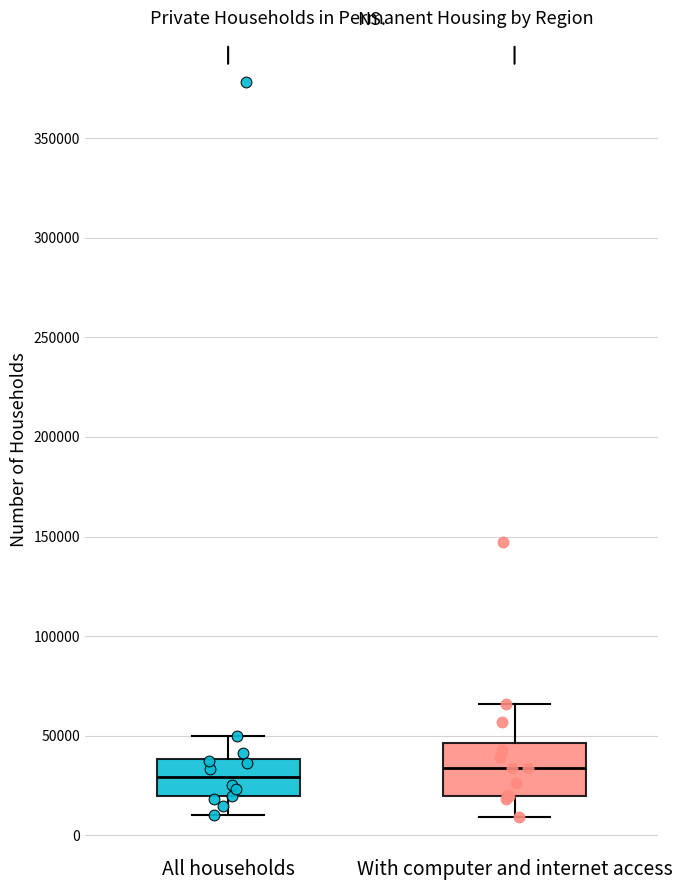

Which box is the tallest, from its lower edge to its upper edge?

With computer and internet access